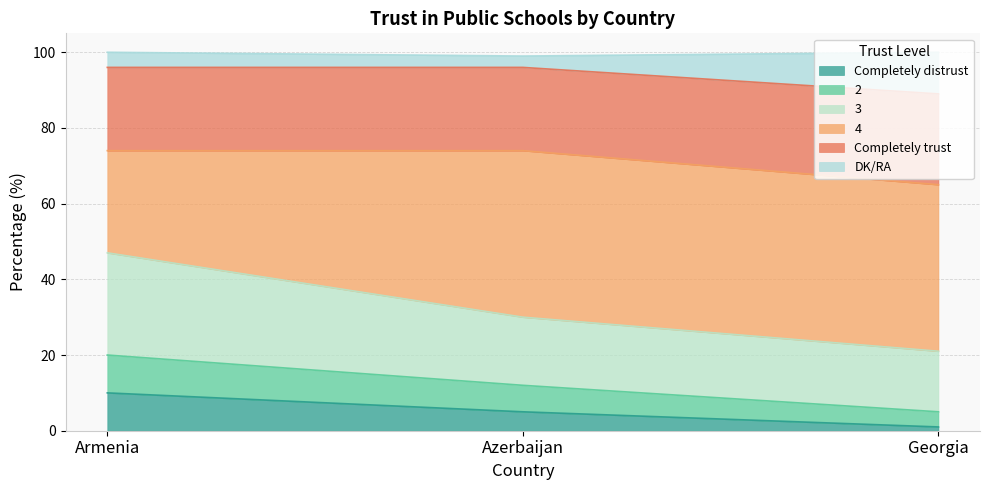

List the labels in order of 3 value, largest first.

Armenia, Azerbaijan, Georgia